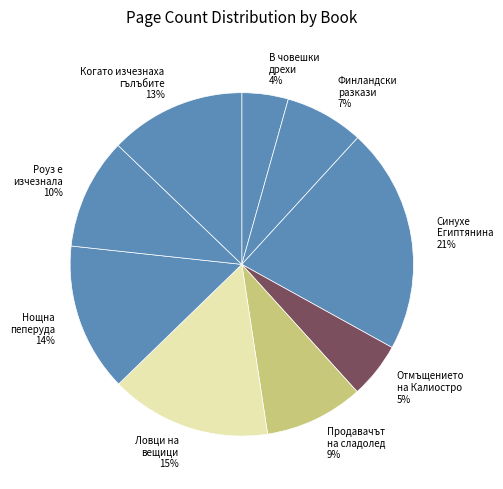

How many slices are in this pie chart?

9